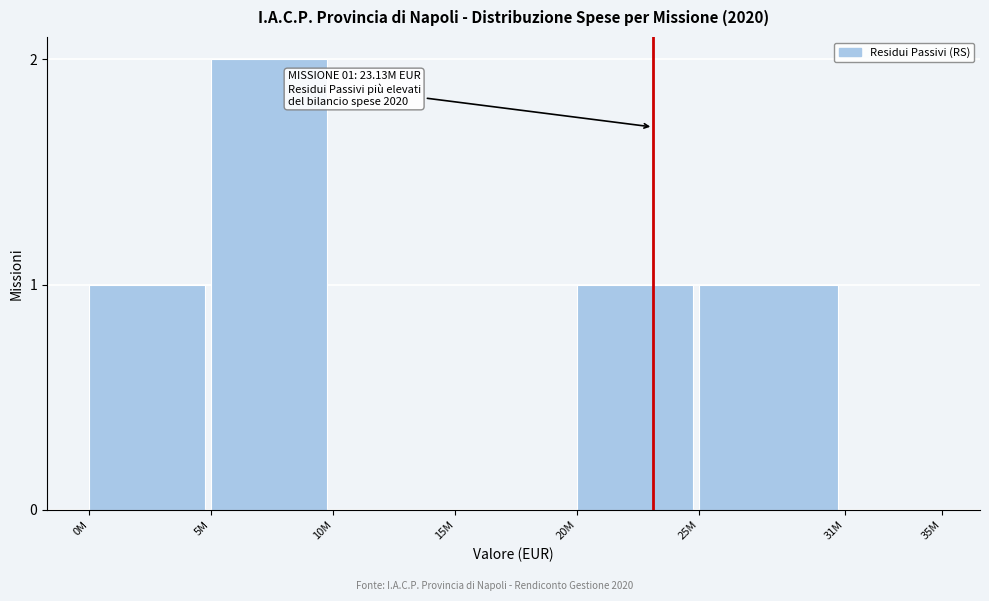

Reading left to right, list all the values displayed in this chart.

0M=1	5M=2	10M=0	15M=0	20M=1	25M=1	31M=0